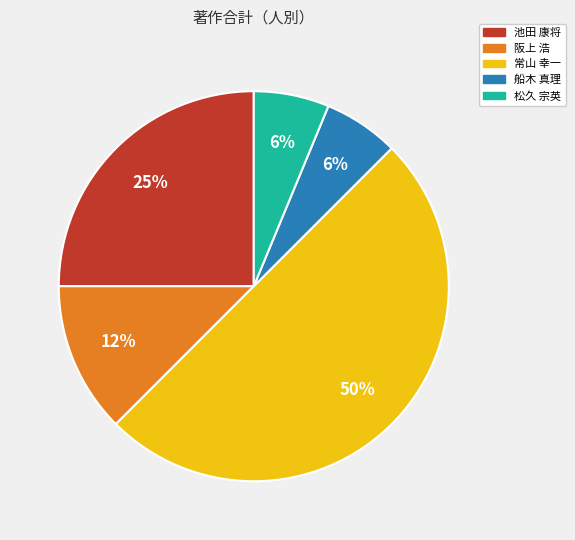

Which category has the biggest portion of the pie?

常山 幸一